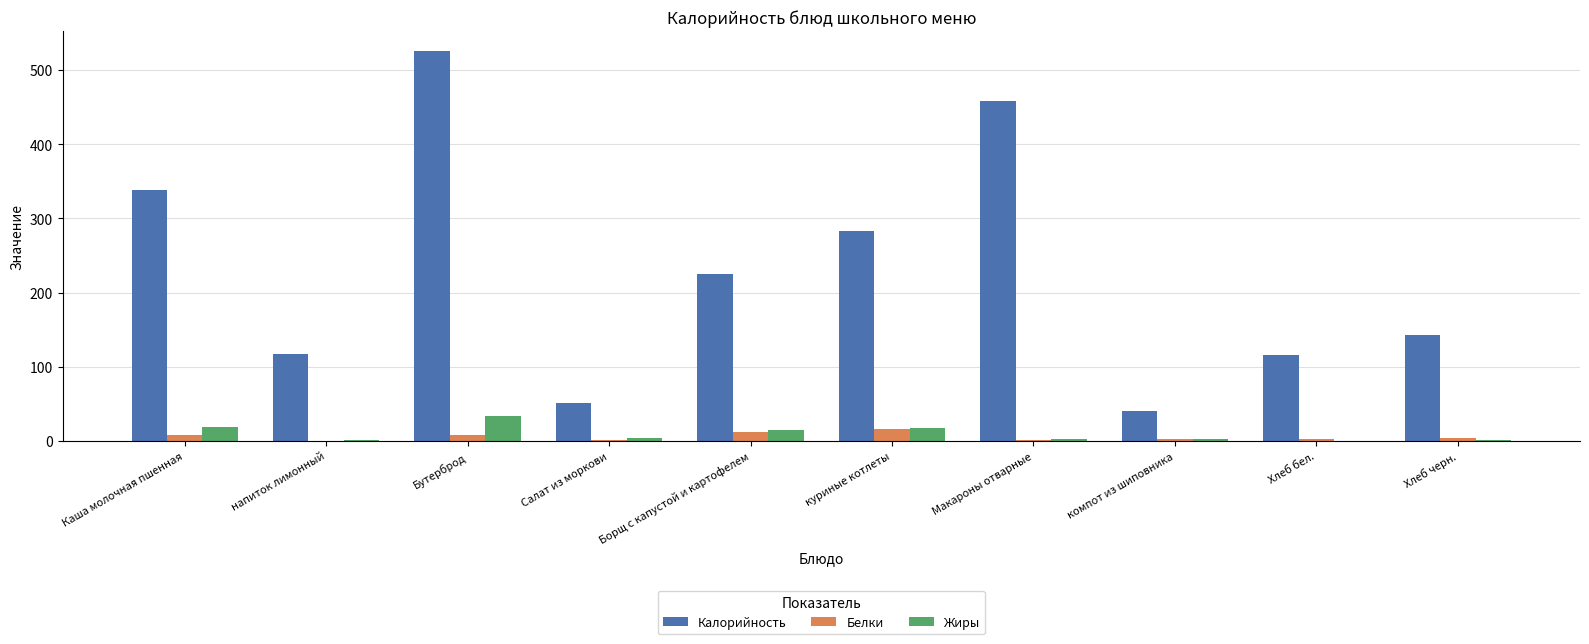

How many series are shown in this chart?

3